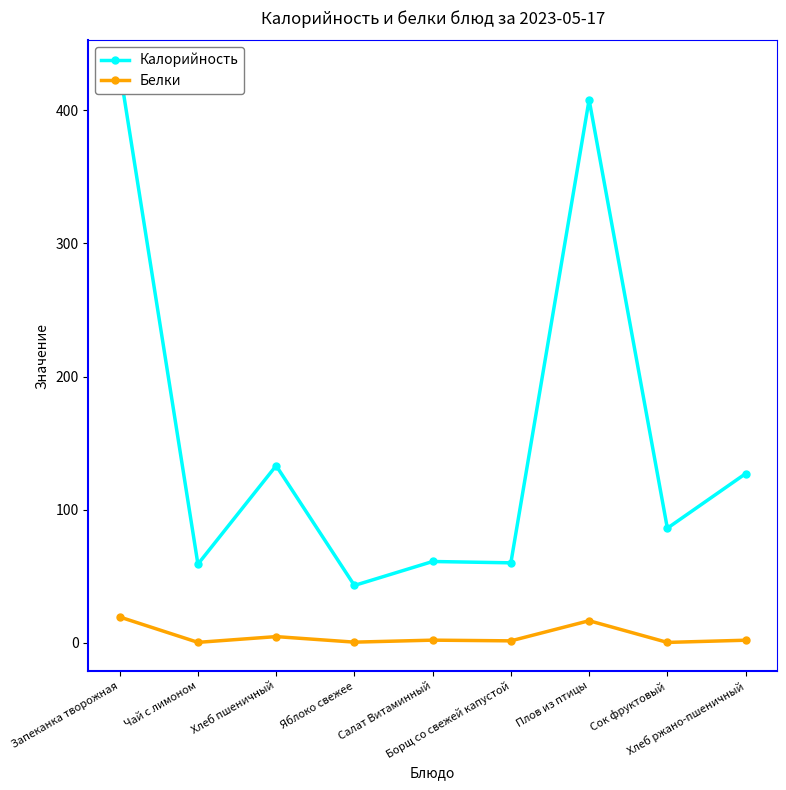

How many series are shown in this chart?

2